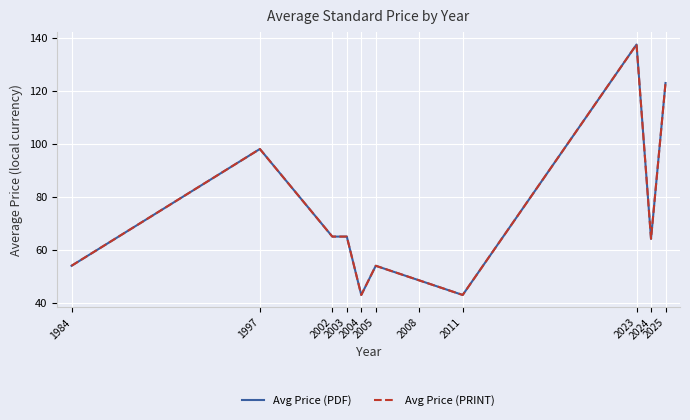

Rank the series by their maximum value, from lowest to highest.

Avg Price (PDF), Avg Price (PRINT)